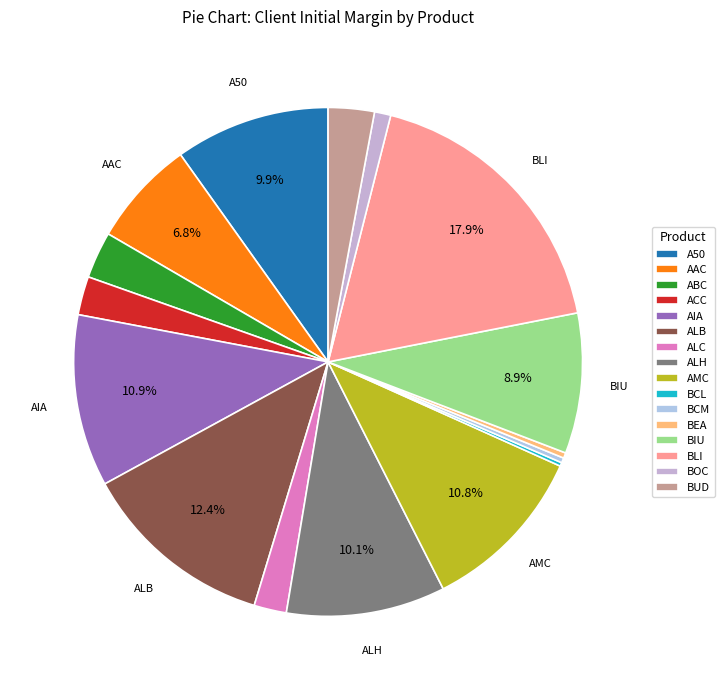

Rank the categories by value from lowest to highest.

BCL, BCM, BEA, BOC, ALC, ACC, BUD, ABC, AAC, BIU, A50, ALH, AMC, AIA, ALB, BLI